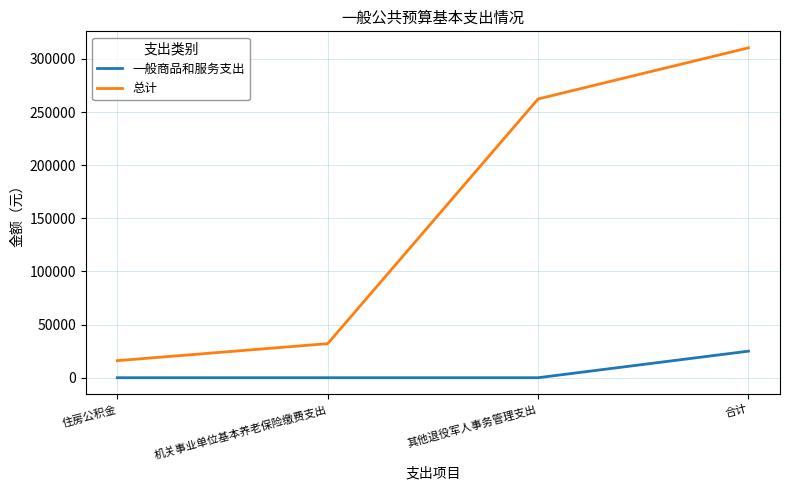

True or false: 一般商品和服务支出 and 总计 cross at least once.

False